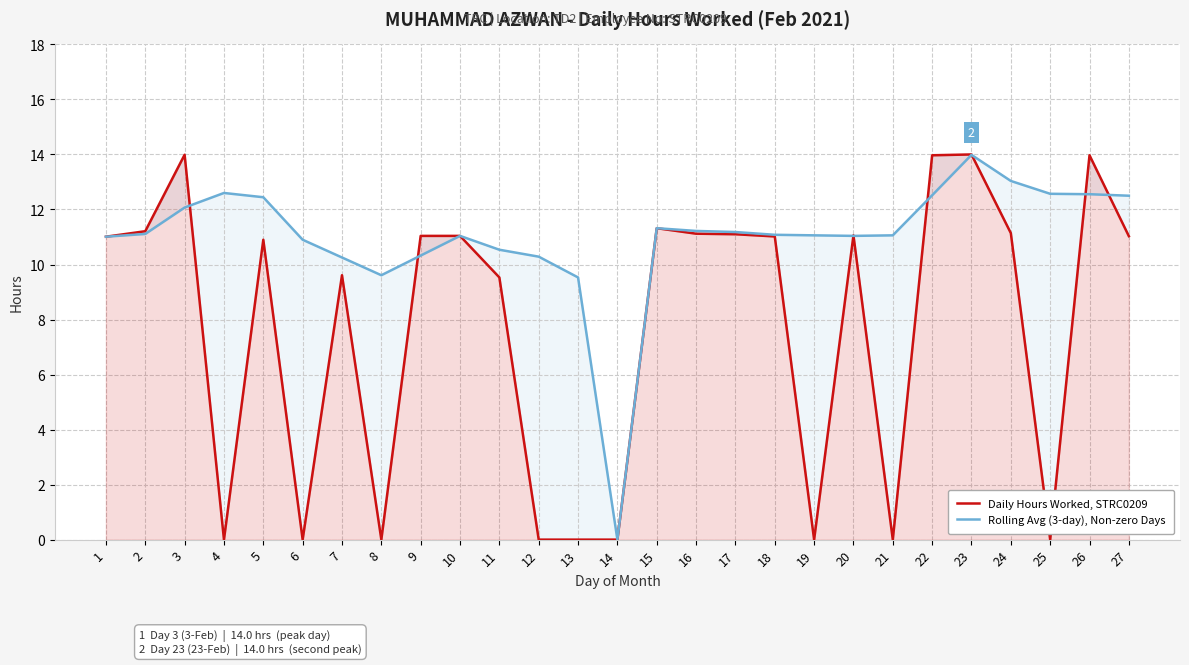

At which label does Rolling Avg (3-day), Non-zero Days reach its minimum?

14